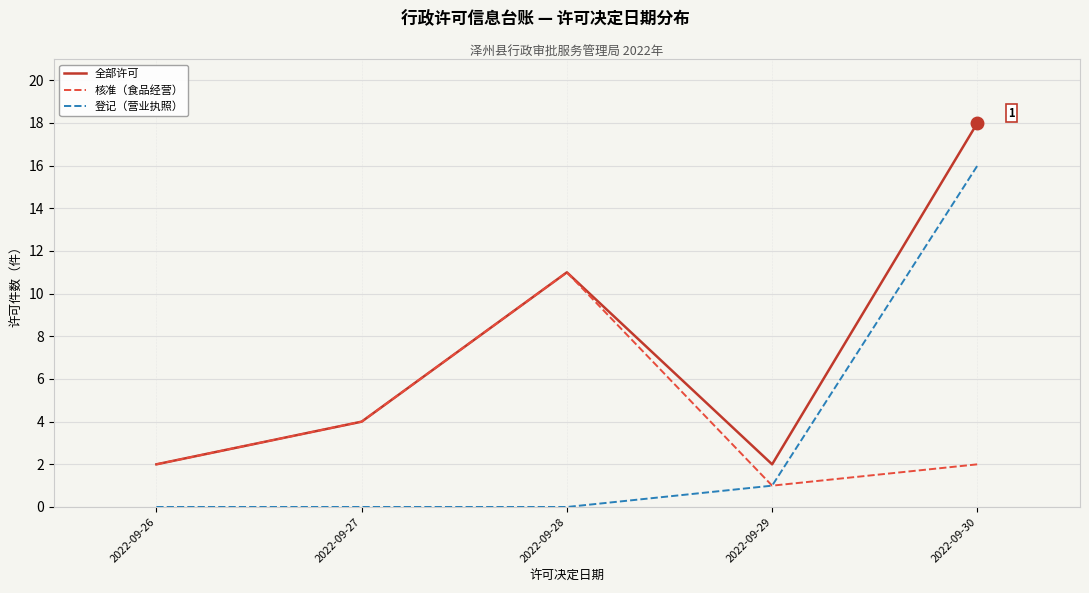

What is the approximate value of 全部许可 at 2022-09-28, to the nearest 5?

10